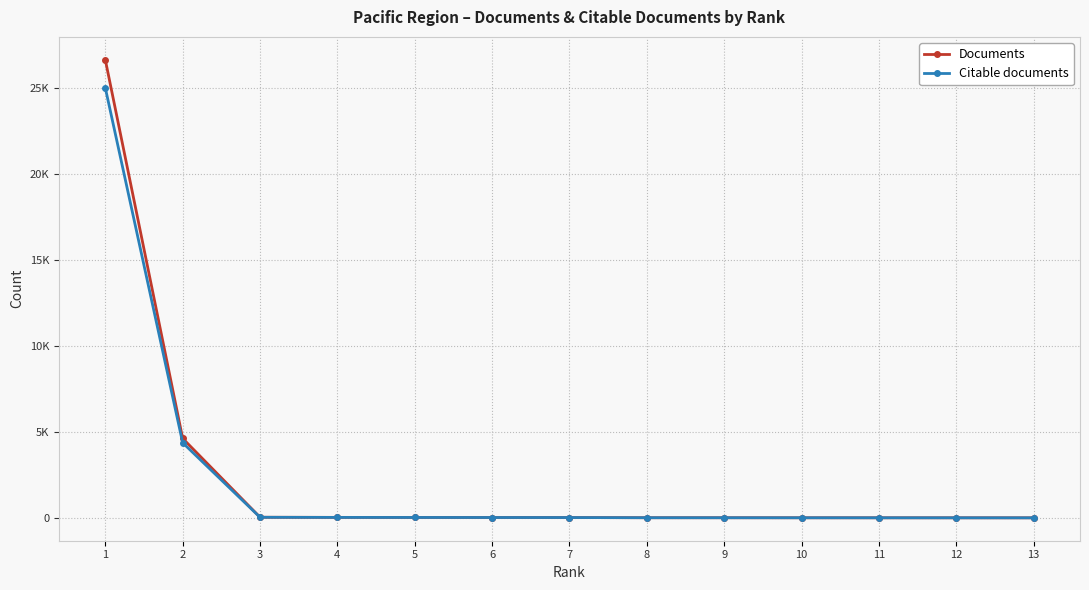

Reading left to right, list all the values displayed in this chart.

Documents: 1=26616	2=4616	3=34	4=27	5=22	6=19	7=17	8=7	9=6	10=4	11=3	12=2	13=1
Citable documents: 1=24983	2=4363	3=32	4=25	5=22	6=19	7=17	8=7	9=6	10=4	11=3	12=2	13=1